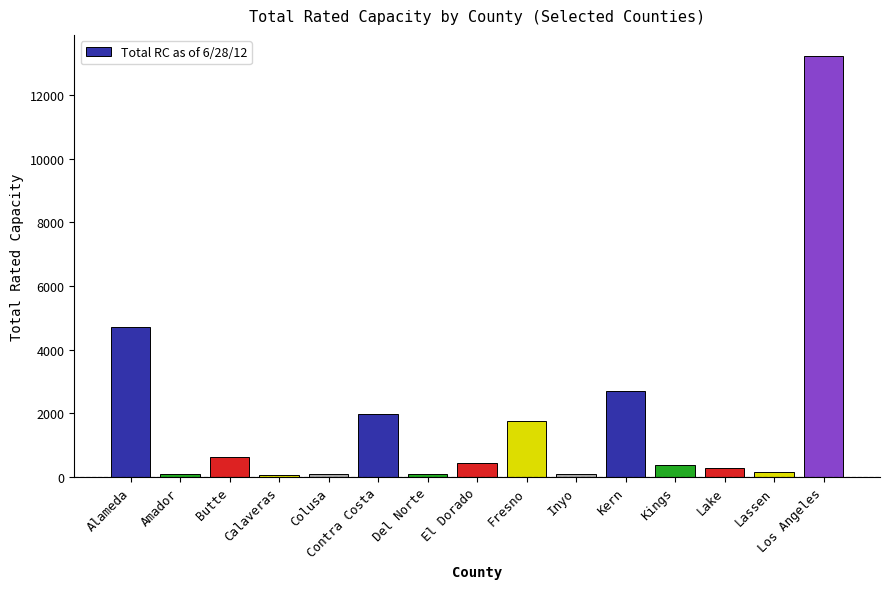

What is the smallest value displayed?

65